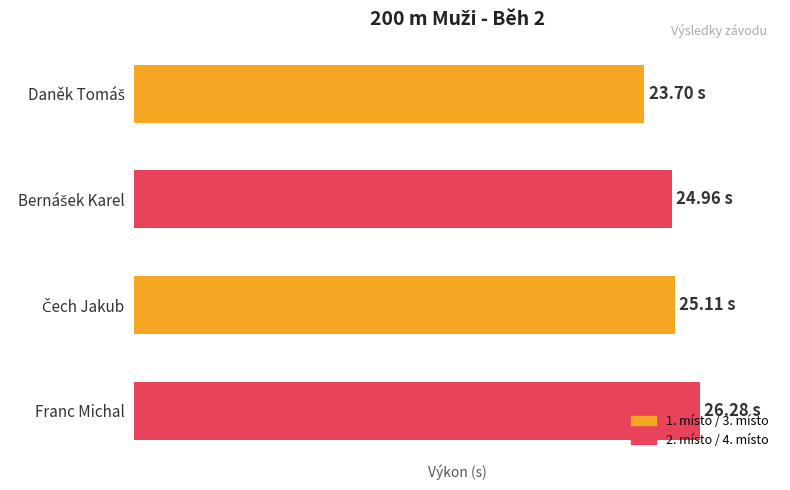

Are the bars grouped side by side (vs. stacked)?

No